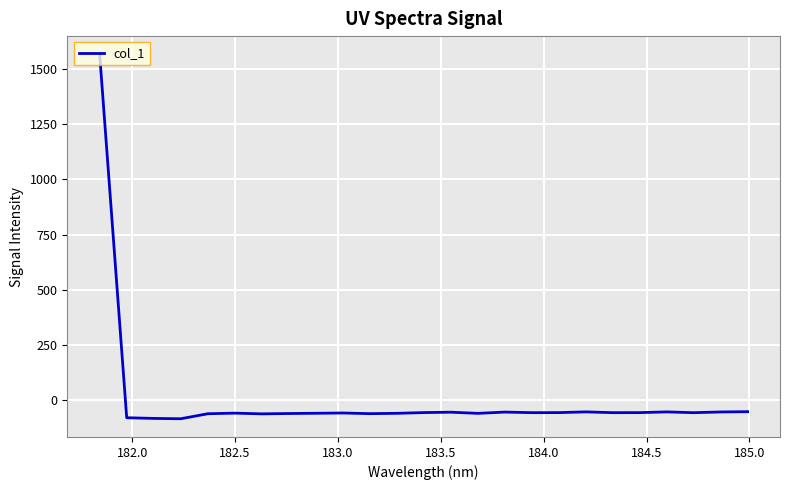

What is the smallest value displayed?

-85.8